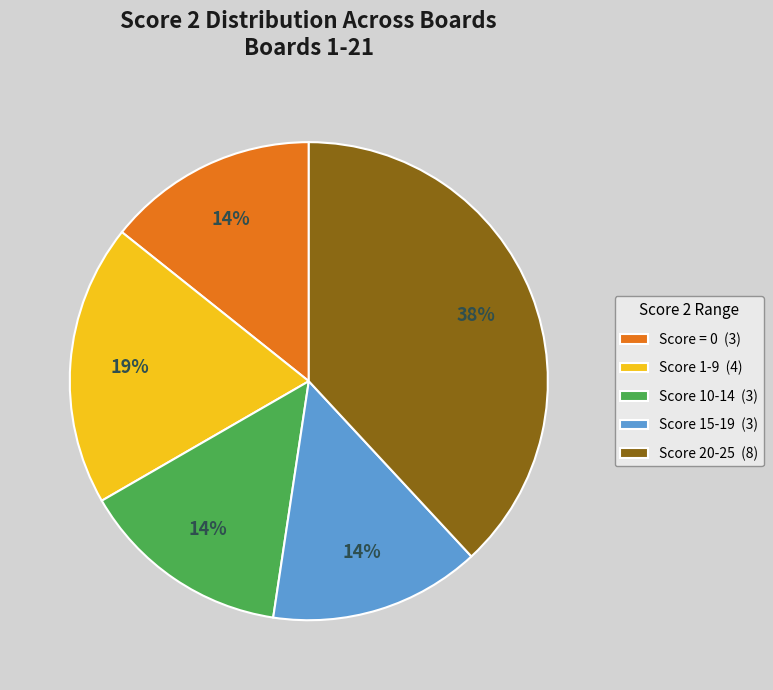

What percentage is the Score 20-25 (8) slice, to the nearest percent?

38%